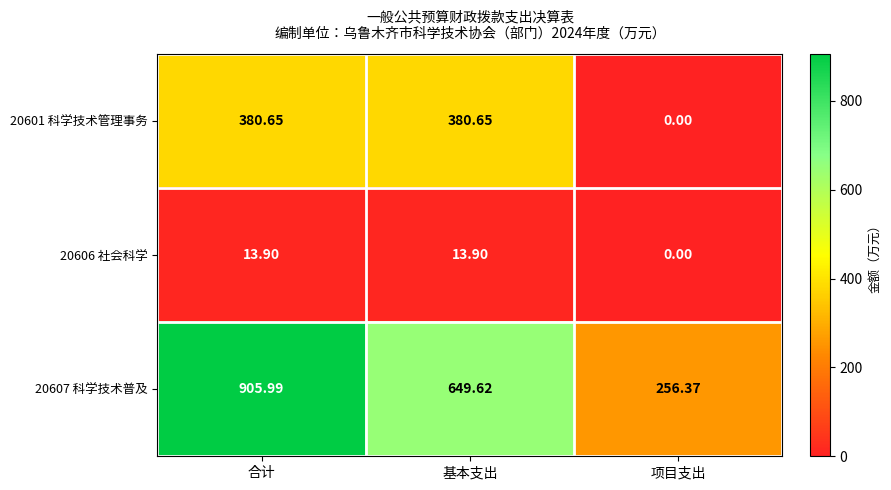

What is the total value across all series at 基本支出?

1044.2